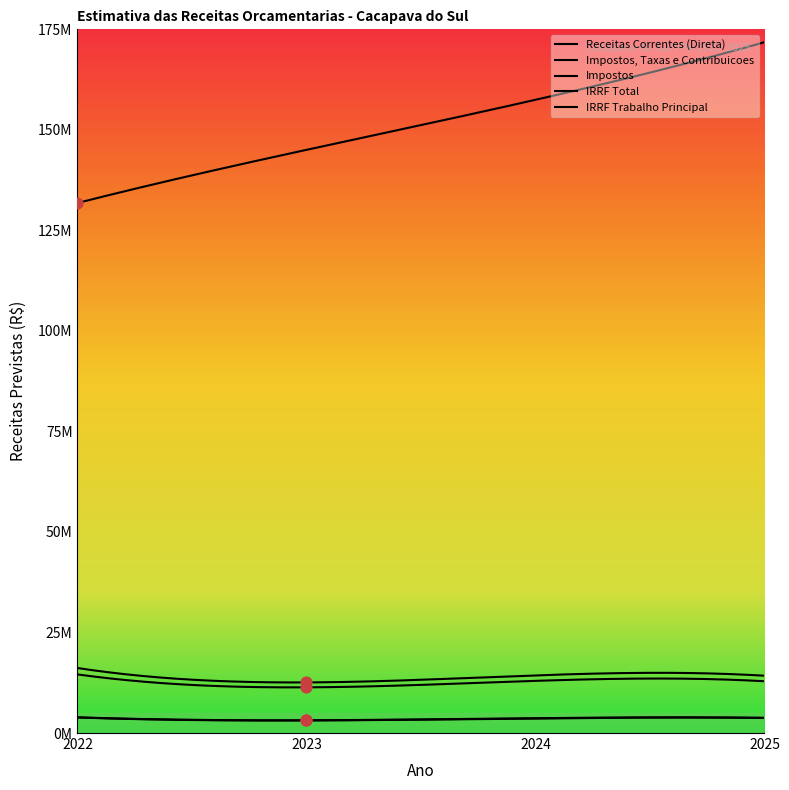

Is the value of IRRF Trabalho Principal at 2024 greater than the value of IRRF Total at 2023?

Yes